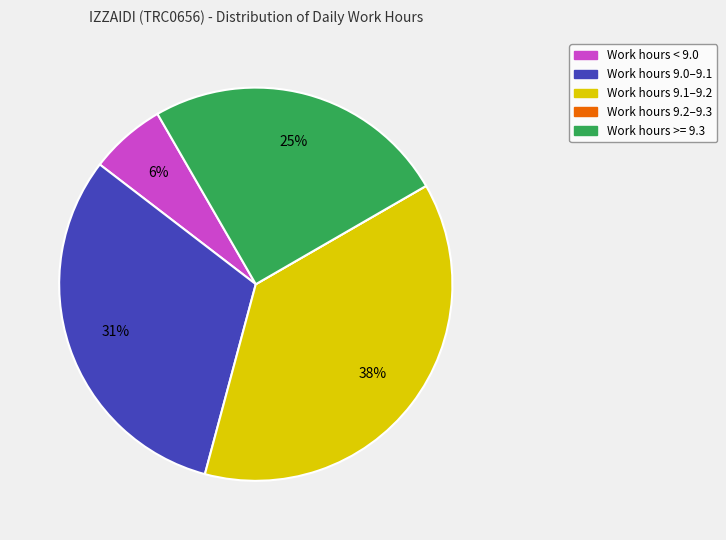

To the nearest percent, what is the average slice percentage?

20%